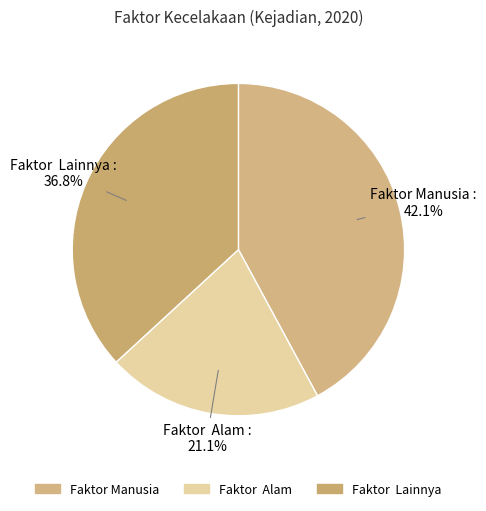

Between Faktor Alam and Faktor Lainnya, which is larger?

Faktor Lainnya